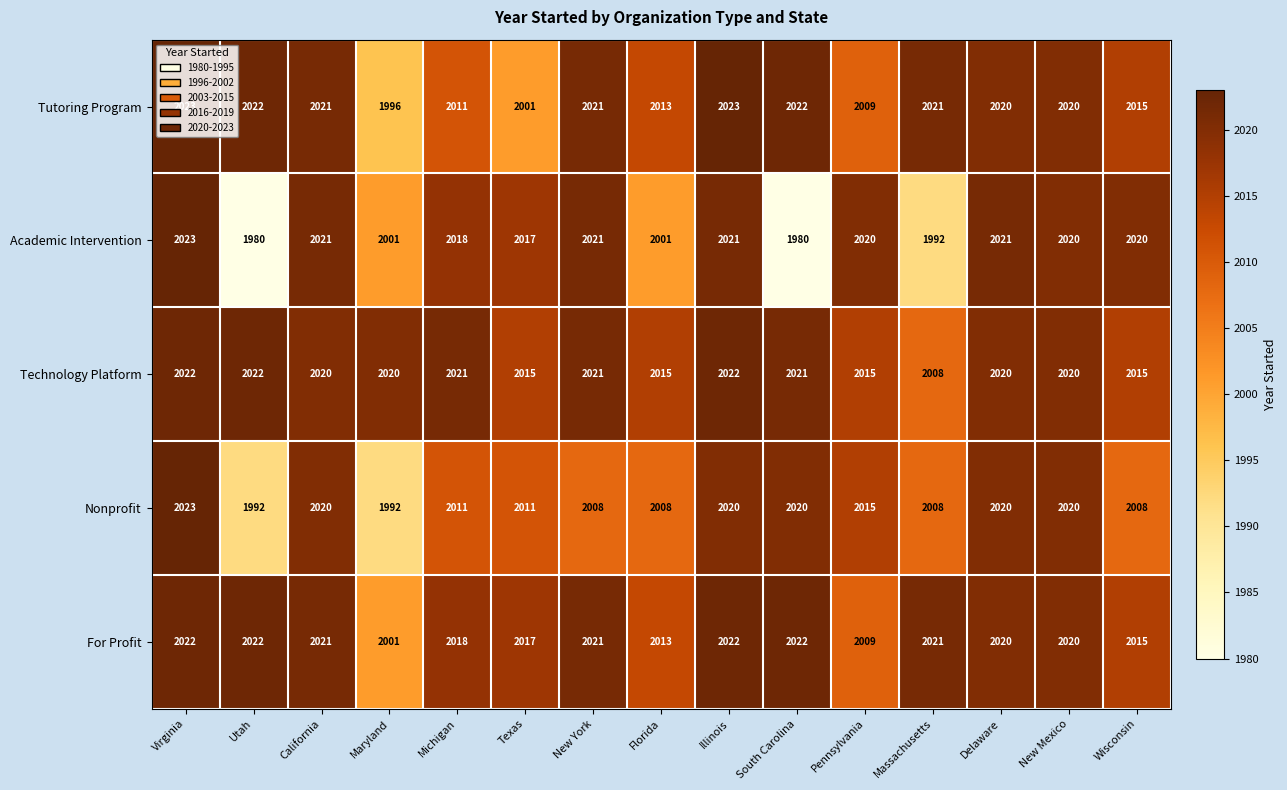

At how many categories does at least one series exceed 1992?

15